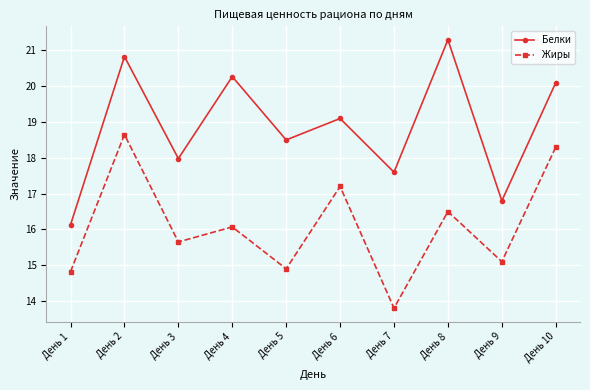

What is the difference between the second highest and second lowest values in the Белки series?

4.0